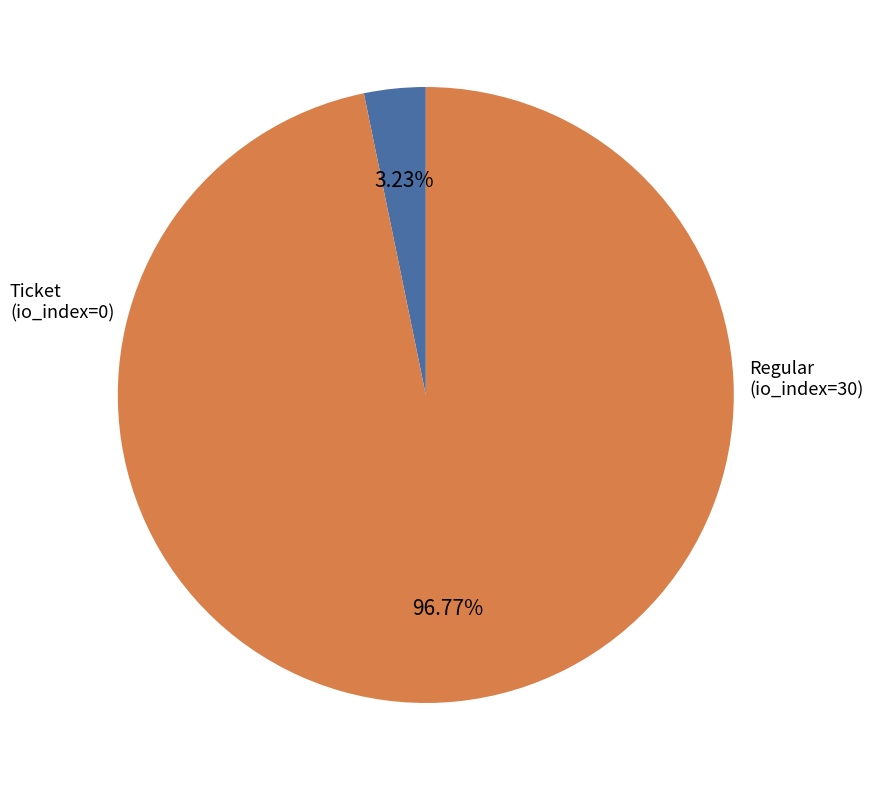

How many slices are in this pie chart?

2